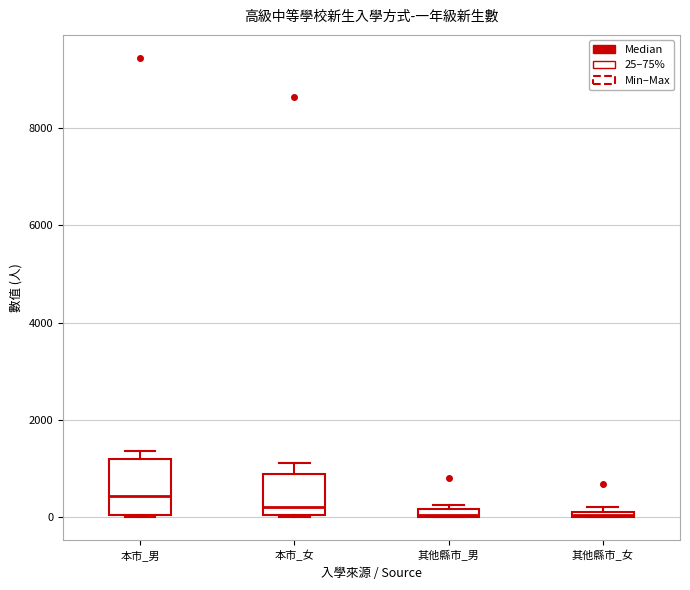

Where is the lower edge of the box for 本市_男 on the y-axis? The values are not printed on the chart, so give them approximately, as read against the axis.

0